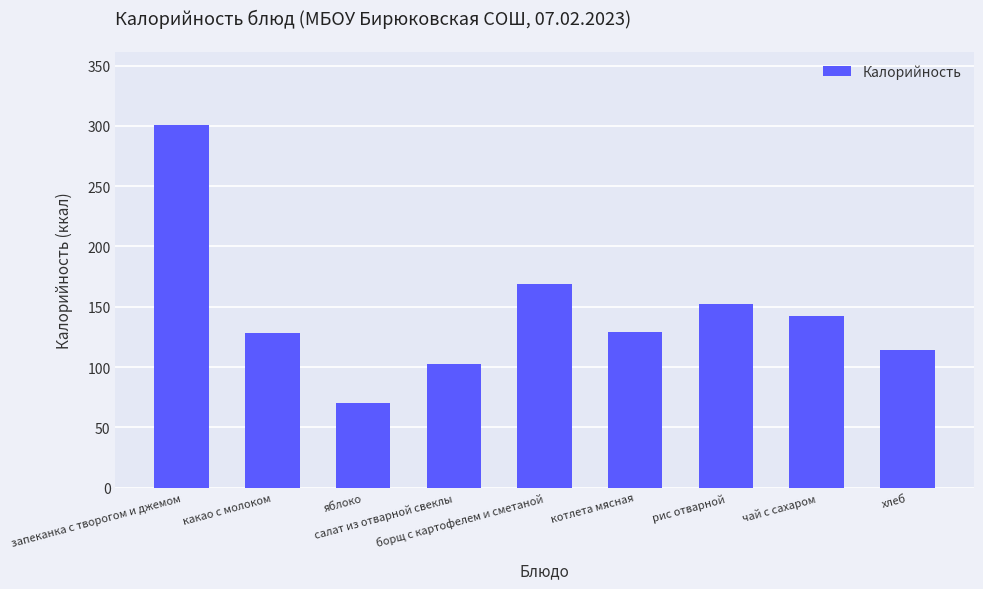

Are the bars horizontal?

No